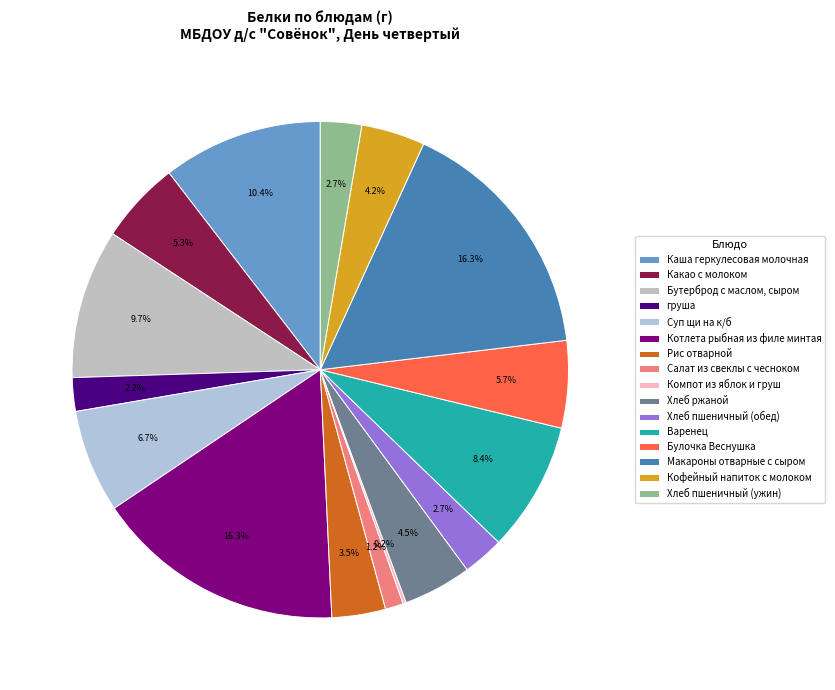

Between Салат из свеклы с чесноком and Каша геркулесовая молочная, which is larger?

Каша геркулесовая молочная